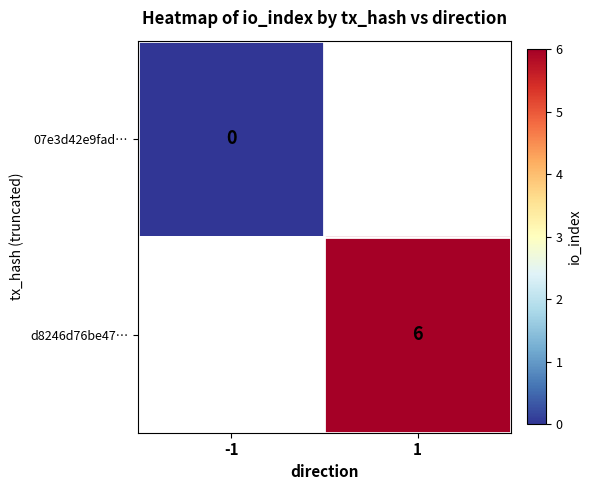

Count the number of categories in the chart.

2